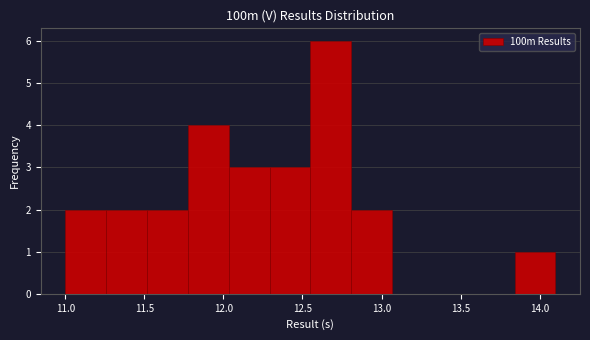

Over which range of the x-axis is the bar tallest?

12.55 to 12.80